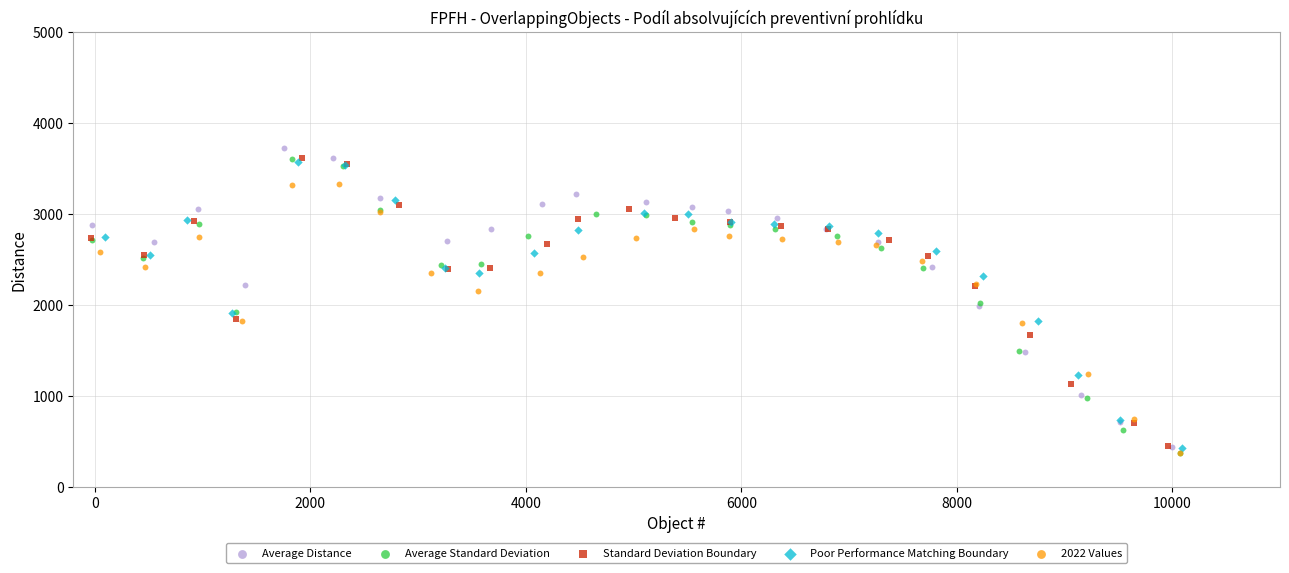

Which series has the widest spread of Y values?

Average Distance